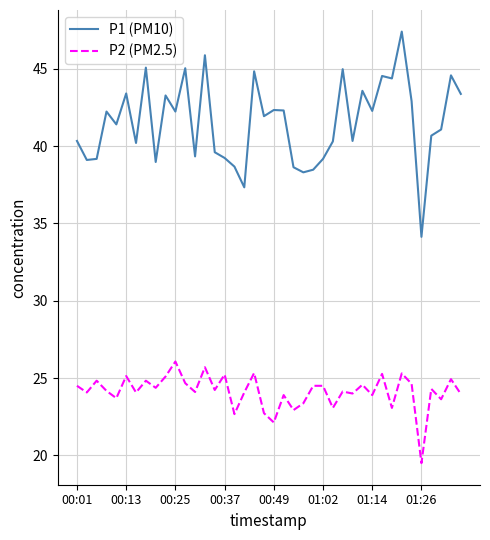

What is the difference between the maximum and minimum values in the P2 (PM2.5) series?

6.6